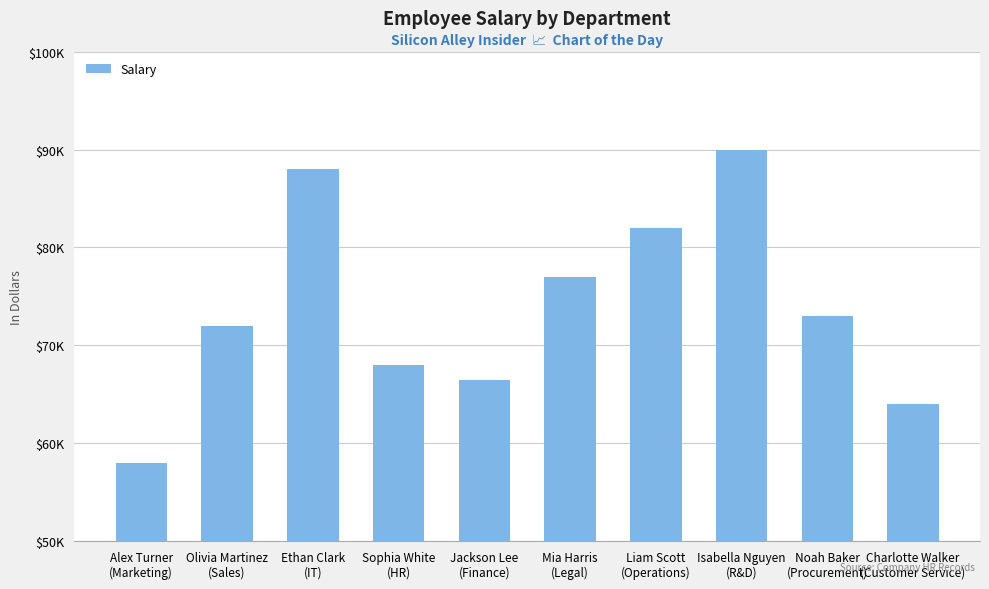

Between Liam Scott
(Operations) and Sophia White
(HR), which is larger?

Liam Scott
(Operations)